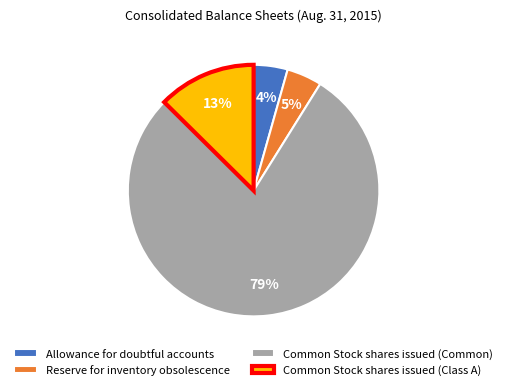

Which has a higher value, Allowance for doubtful accounts or Common Stock shares issued (Common)?

Common Stock shares issued (Common)